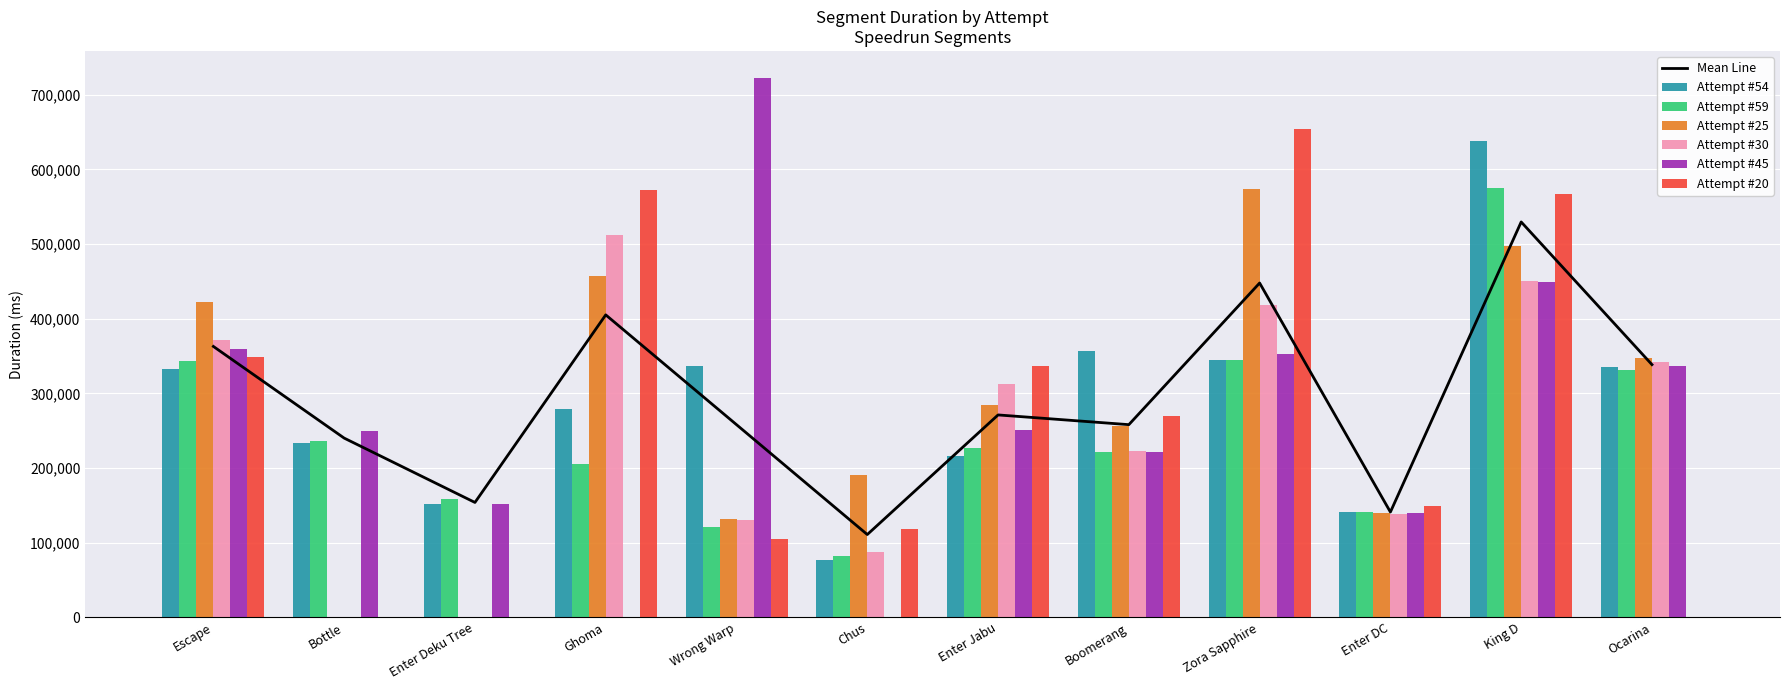

What is the highest value of the Attempt #30 series?

511751